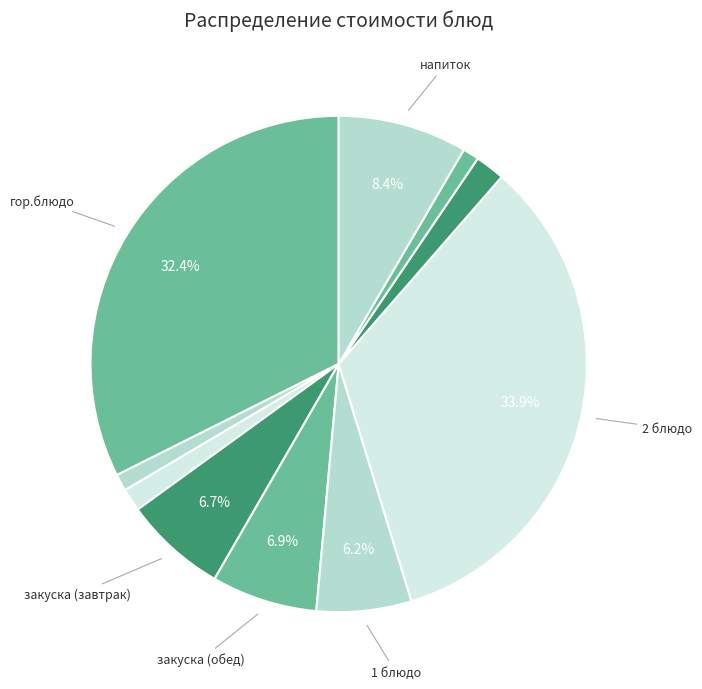

How many segments does this pie chart have?

10